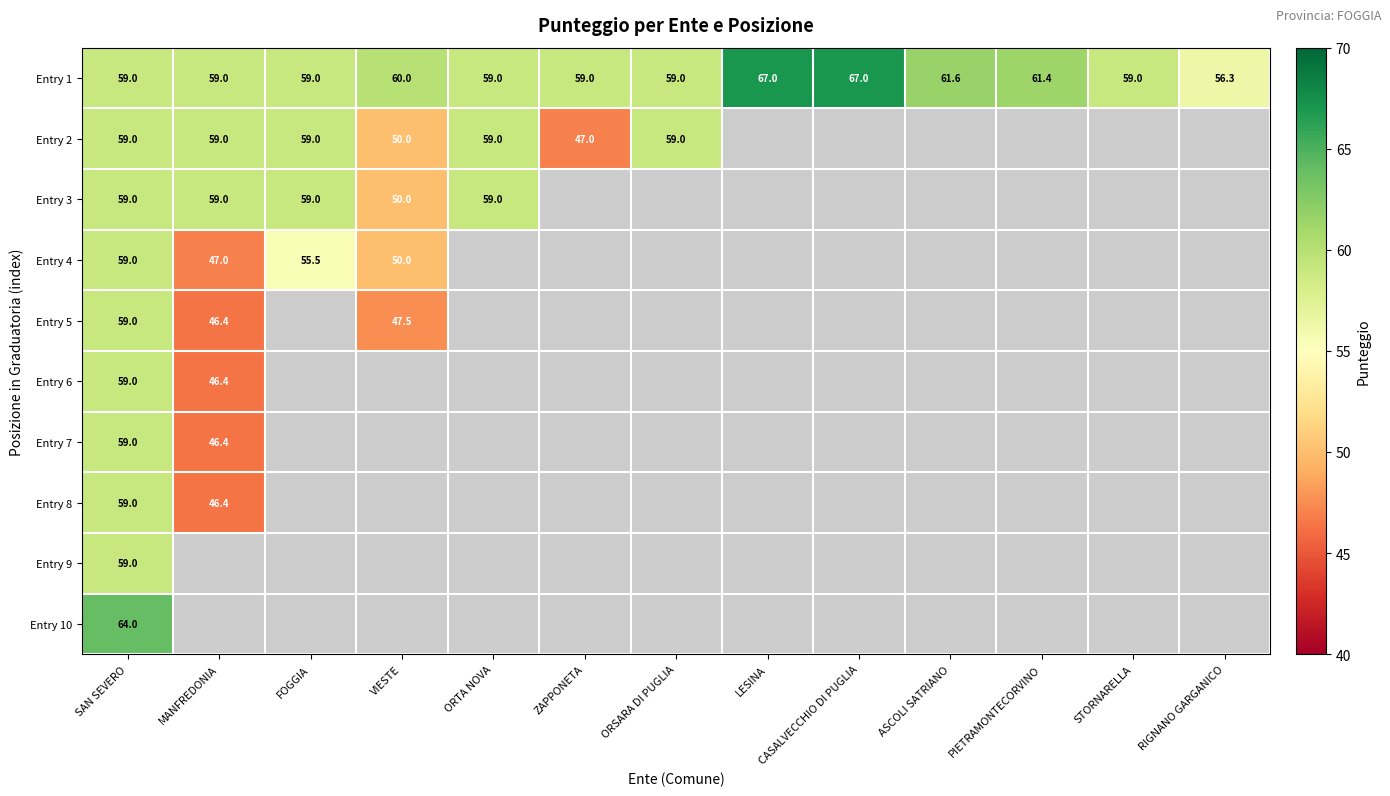

At which category is the sum across all series the highest?

SAN SEVERO